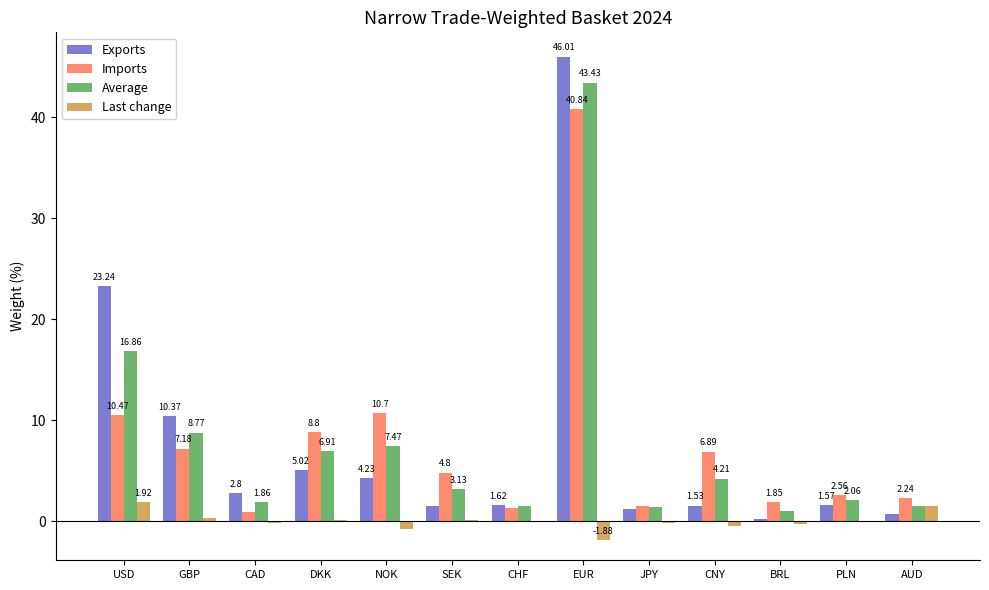

What is the sum of the Imports values at BRL and DKK?

10.7